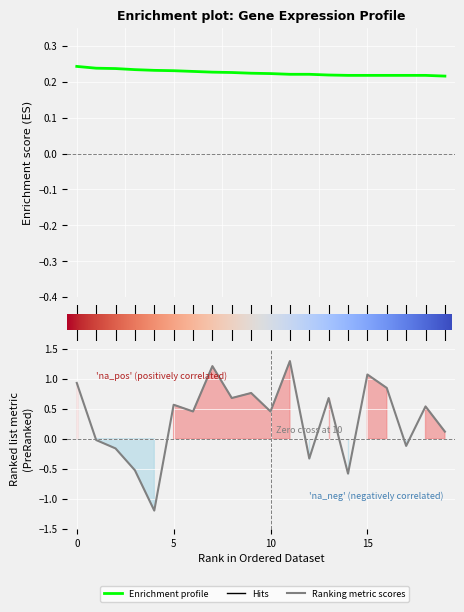

True or false: there are more than 0 points higher than both neighbors.

False